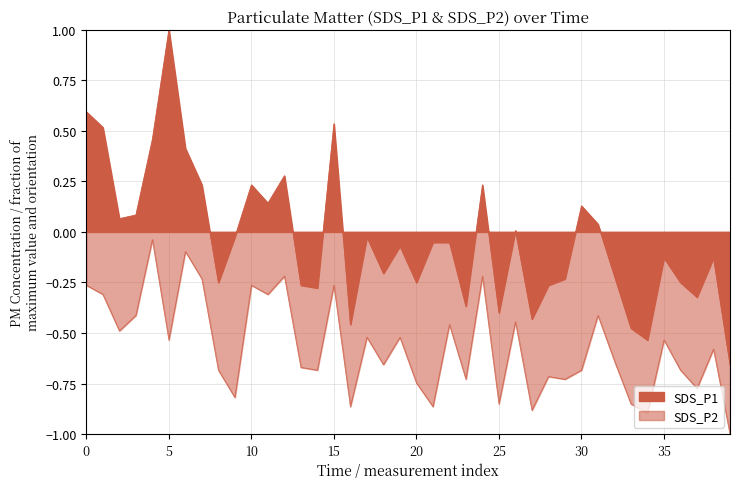

Is the value of SDS_P2 at 2021/11/19 00:28:20 greater than the value of SDS_P1 at 2021/11/19 01:12:44?

No